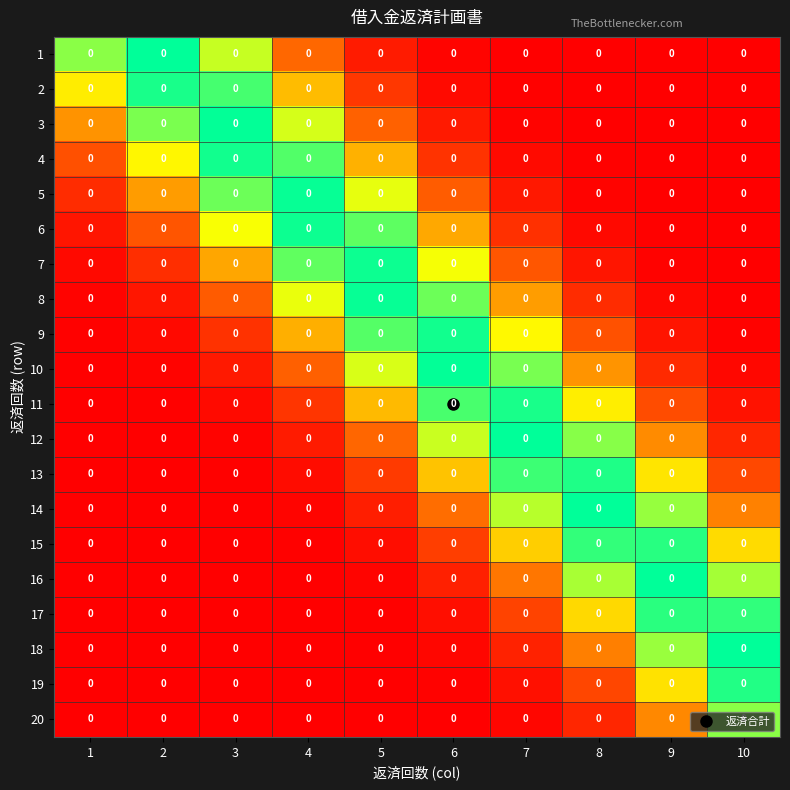

What is the total value across all series at 2?

4.5